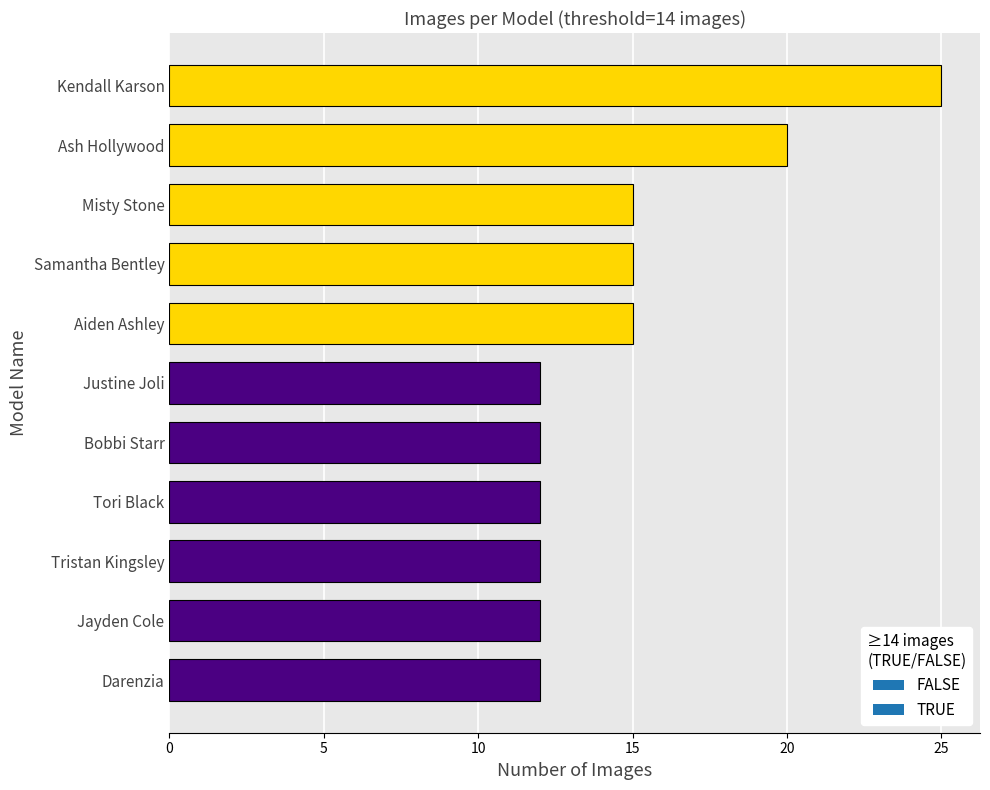

Which label corresponds to the largest value in the chart?

Kendall Karson